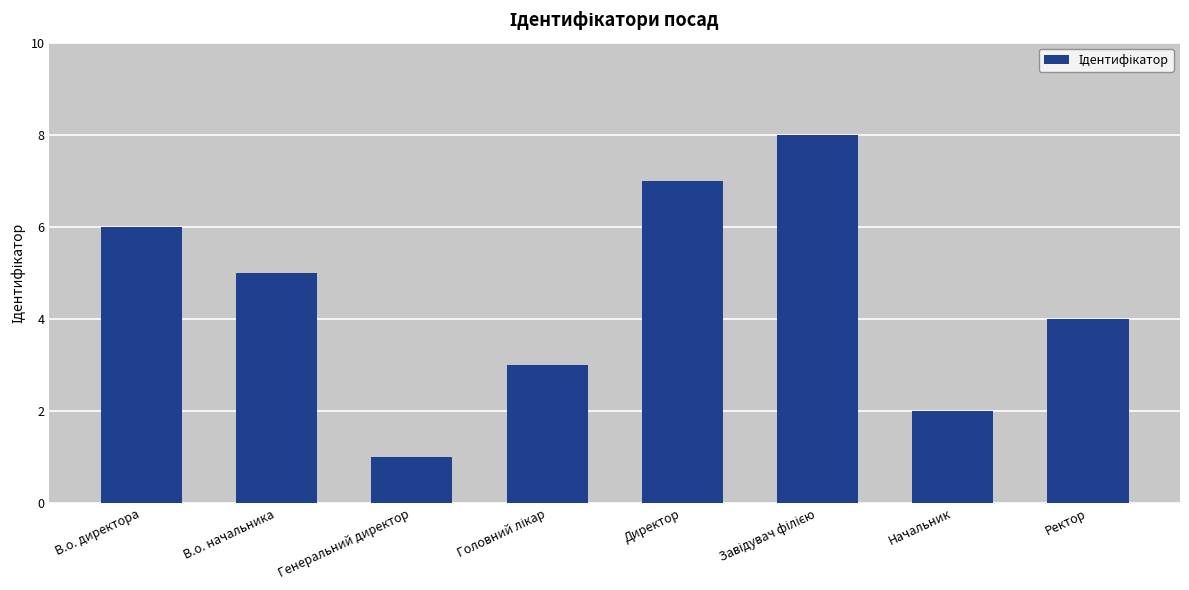

Reading left to right, list all the values displayed in this chart.

6	5	1	3	7	8	2	4